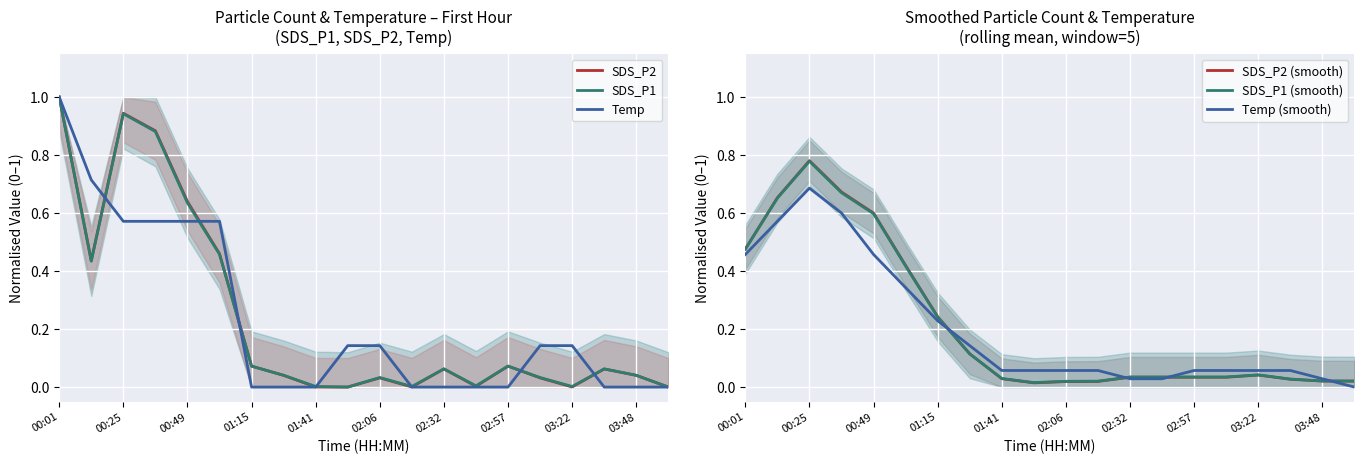

At which label does Temp reach its peak?

00:01